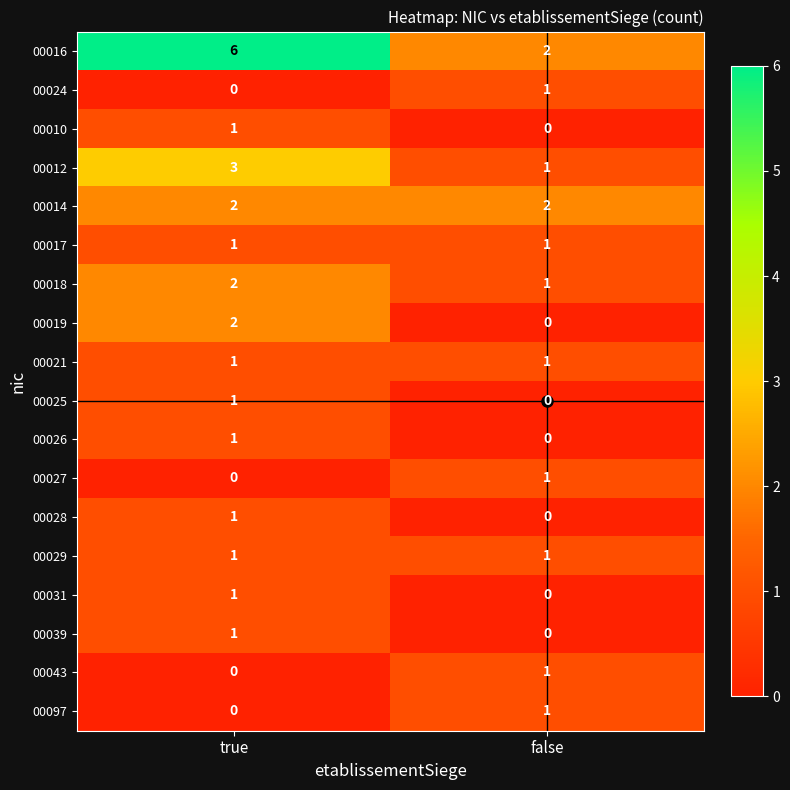

Which label corresponds to the largest value in the chart?

true